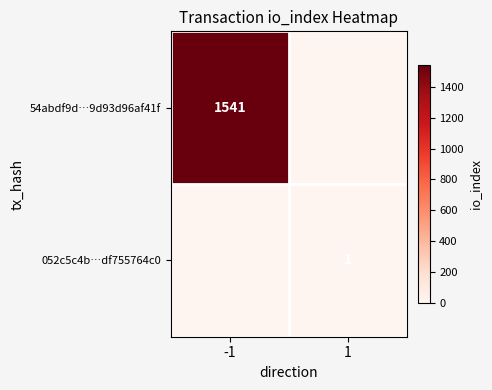

True or false: 052c5c4b…df755764c0 has a value of 1 at 1.

True